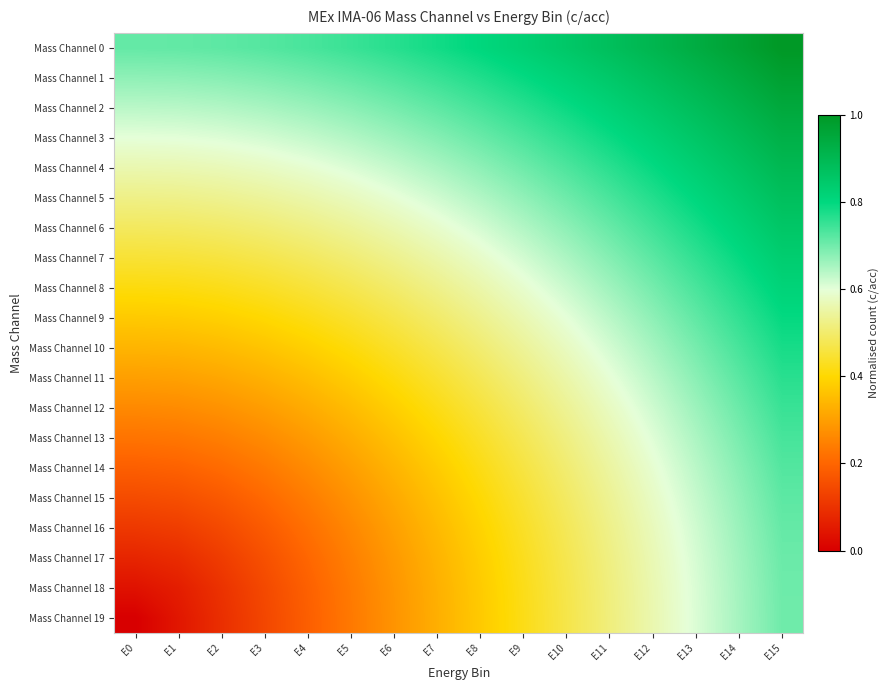

Reading left to right, what are all the values shown in this chart?

Mass Channel 0: E0=0.7	E1=0.7	E2=0.7	E3=0.7	E4=0.7	E5=0.7	E6=0.8	E7=0.8	E8=0.8	E9=0.8	E10=0.9	E11=0.9	E12=0.9	E13=0.9	E14=1.0	E15=1.0
Mass Channel 1: E0=0.7	E1=0.7	E2=0.7	E3=0.7	E4=0.7	E5=0.7	E6=0.7	E7=0.7	E8=0.8	E9=0.8	E10=0.8	E11=0.8	E12=0.9	E13=0.9	E14=0.9	E15=1.0
Mass Channel 2: E0=0.6	E1=0.6	E2=0.6	E3=0.7	E4=0.7	E5=0.7	E6=0.7	E7=0.7	E8=0.7	E9=0.8	E10=0.8	E11=0.8	E12=0.8	E13=0.9	E14=0.9	E15=0.9
Mass Channel 3: E0=0.6	E1=0.6	E2=0.6	E3=0.6	E4=0.6	E5=0.6	E6=0.7	E7=0.7	E8=0.7	E9=0.7	E10=0.8	E11=0.8	E12=0.8	E13=0.9	E14=0.9	E15=0.9
Mass Channel 4: E0=0.6	E1=0.6	E2=0.6	E3=0.6	E4=0.6	E5=0.6	E6=0.6	E7=0.7	E8=0.7	E9=0.7	E10=0.7	E11=0.8	E12=0.8	E13=0.8	E14=0.9	E15=0.9
Mass Channel 5: E0=0.5	E1=0.5	E2=0.5	E3=0.5	E4=0.6	E5=0.6	E6=0.6	E7=0.6	E8=0.6	E9=0.7	E10=0.7	E11=0.7	E12=0.8	E13=0.8	E14=0.8	E15=0.9
Mass Channel 6: E0=0.5	E1=0.5	E2=0.5	E3=0.5	E4=0.5	E5=0.5	E6=0.6	E7=0.6	E8=0.6	E9=0.6	E10=0.7	E11=0.7	E12=0.7	E13=0.8	E14=0.8	E15=0.9
Mass Channel 7: E0=0.4	E1=0.5	E2=0.5	E3=0.5	E4=0.5	E5=0.5	E6=0.5	E7=0.6	E8=0.6	E9=0.6	E10=0.6	E11=0.7	E12=0.7	E13=0.8	E14=0.8	E15=0.8
Mass Channel 8: E0=0.4	E1=0.4	E2=0.4	E3=0.4	E4=0.5	E5=0.5	E6=0.5	E7=0.5	E8=0.6	E9=0.6	E10=0.6	E11=0.7	E12=0.7	E13=0.7	E14=0.8	E15=0.8
Mass Channel 9: E0=0.4	E1=0.4	E2=0.4	E3=0.4	E4=0.4	E5=0.4	E6=0.5	E7=0.5	E8=0.5	E9=0.6	E10=0.6	E11=0.6	E12=0.7	E13=0.7	E14=0.8	E15=0.8
Mass Channel 10: E0=0.3	E1=0.3	E2=0.3	E3=0.4	E4=0.4	E5=0.4	E6=0.4	E7=0.5	E8=0.5	E9=0.5	E10=0.6	E11=0.6	E12=0.7	E13=0.7	E14=0.7	E15=0.8
Mass Channel 11: E0=0.3	E1=0.3	E2=0.3	E3=0.3	E4=0.4	E5=0.4	E6=0.4	E7=0.4	E8=0.5	E9=0.5	E10=0.6	E11=0.6	E12=0.6	E13=0.7	E14=0.7	E15=0.8
Mass Channel 12: E0=0.3	E1=0.3	E2=0.3	E3=0.3	E4=0.3	E5=0.4	E6=0.4	E7=0.4	E8=0.5	E9=0.5	E10=0.5	E11=0.6	E12=0.6	E13=0.7	E14=0.7	E15=0.7
Mass Channel 13: E0=0.2	E1=0.2	E2=0.2	E3=0.3	E4=0.3	E5=0.3	E6=0.4	E7=0.4	E8=0.4	E9=0.5	E10=0.5	E11=0.6	E12=0.6	E13=0.6	E14=0.7	E15=0.7
Mass Channel 14: E0=0.2	E1=0.2	E2=0.2	E3=0.2	E4=0.3	E5=0.3	E6=0.3	E7=0.4	E8=0.4	E9=0.5	E10=0.5	E11=0.5	E12=0.6	E13=0.6	E14=0.7	E15=0.7
Mass Channel 15: E0=0.1	E1=0.2	E2=0.2	E3=0.2	E4=0.2	E5=0.3	E6=0.3	E7=0.4	E8=0.4	E9=0.4	E10=0.5	E11=0.5	E12=0.6	E13=0.6	E14=0.7	E15=0.7
Mass Channel 16: E0=0.1	E1=0.1	E2=0.1	E3=0.2	E4=0.2	E5=0.3	E6=0.3	E7=0.3	E8=0.4	E9=0.4	E10=0.5	E11=0.5	E12=0.6	E13=0.6	E14=0.7	E15=0.7
Mass Channel 17: E0=0.1	E1=0.1	E2=0.1	E3=0.2	E4=0.2	E5=0.2	E6=0.3	E7=0.3	E8=0.4	E9=0.4	E10=0.5	E11=0.5	E12=0.6	E13=0.6	E14=0.7	E15=0.7
Mass Channel 18: E0=0.0	E1=0.1	E2=0.1	E3=0.1	E4=0.2	E5=0.2	E6=0.3	E7=0.3	E8=0.4	E9=0.4	E10=0.5	E11=0.5	E12=0.6	E13=0.6	E14=0.7	E15=0.7
Mass Channel 19: E0=0.0	E1=0.0	E2=0.1	E3=0.1	E4=0.2	E5=0.2	E6=0.3	E7=0.3	E8=0.4	E9=0.4	E10=0.5	E11=0.5	E12=0.6	E13=0.6	E14=0.7	E15=0.7